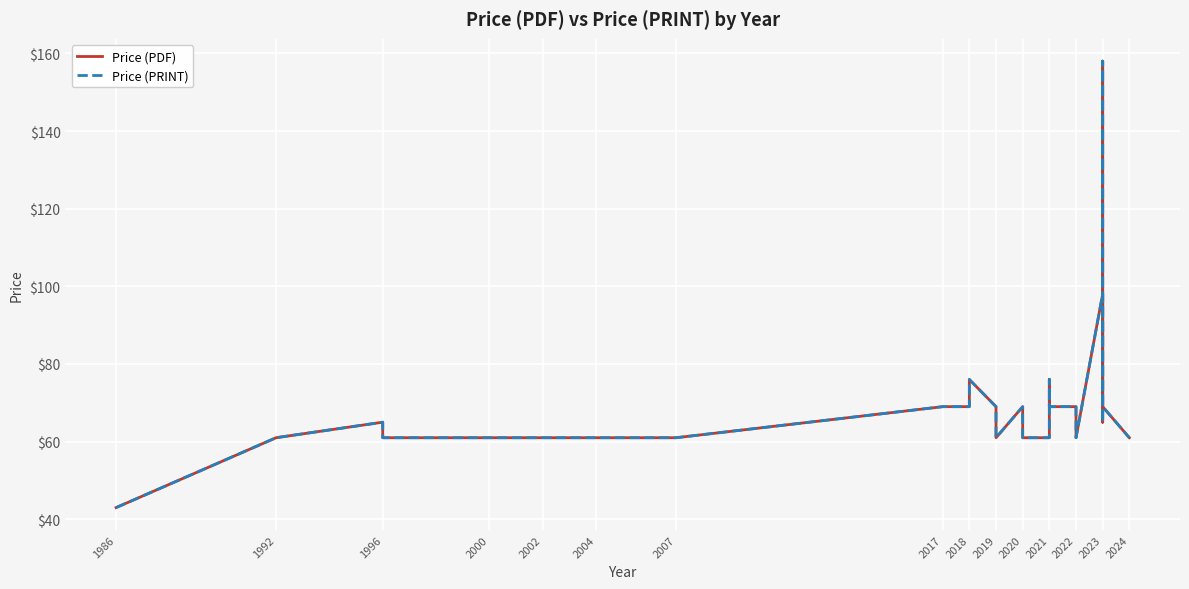

How many data points in Price (PRINT) are less than 69?

15